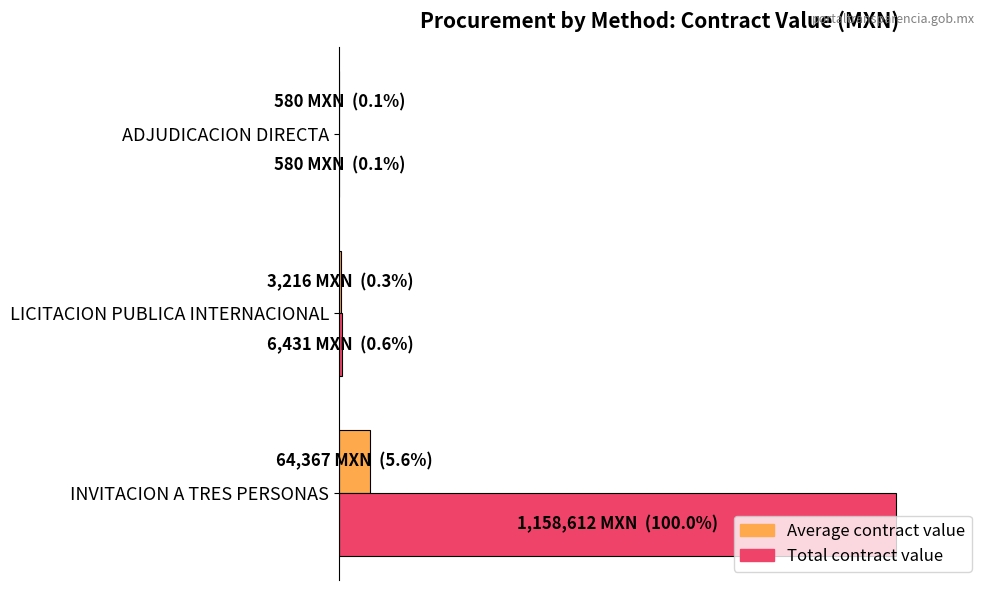

What is the greatest value displayed?

100.0